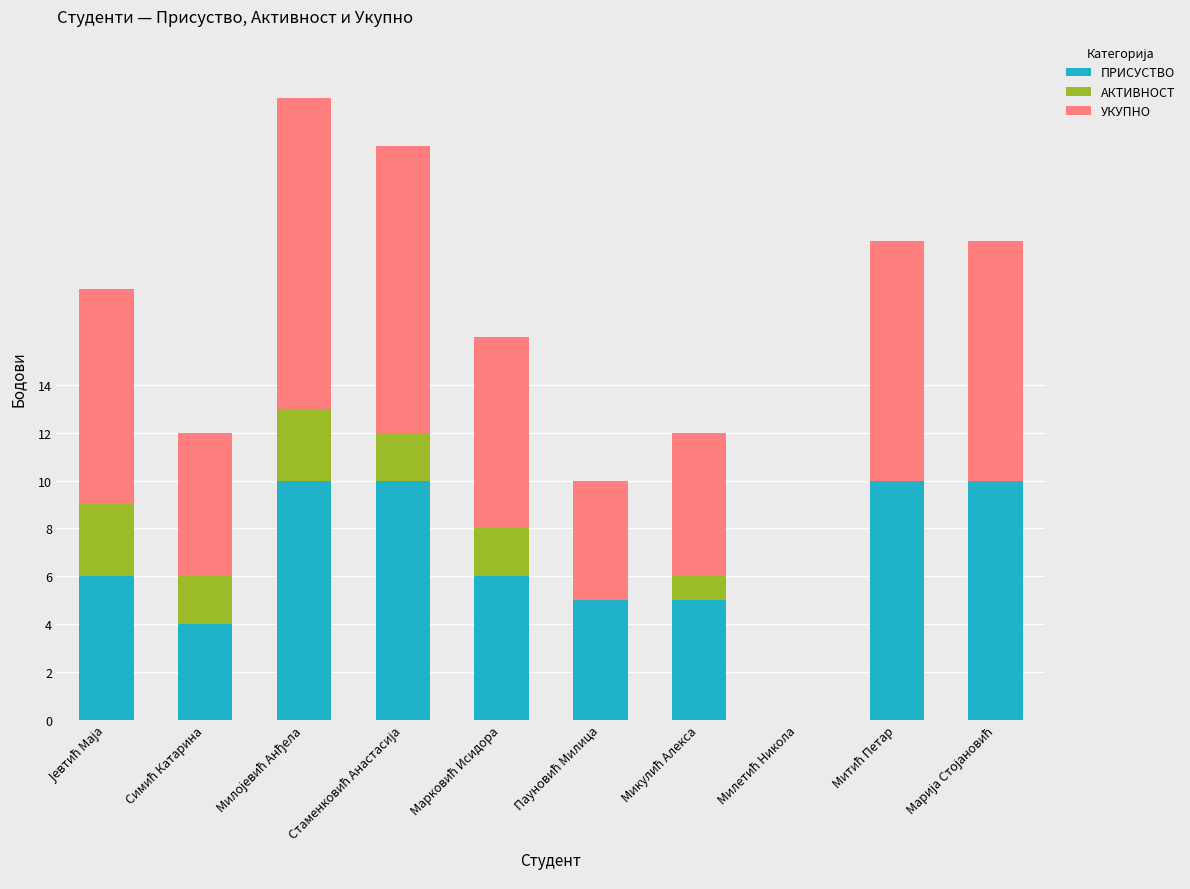

What is the sum of all ПРИСУСТВО values?

66